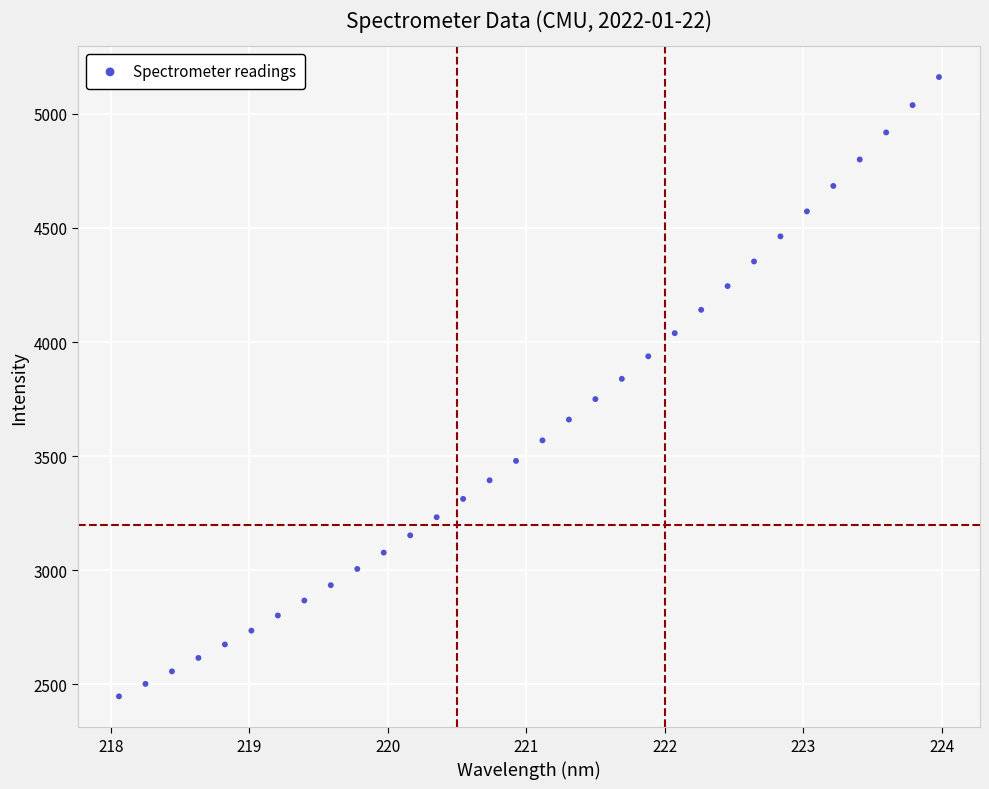

What is the range of X values (max minus min)?

5.9